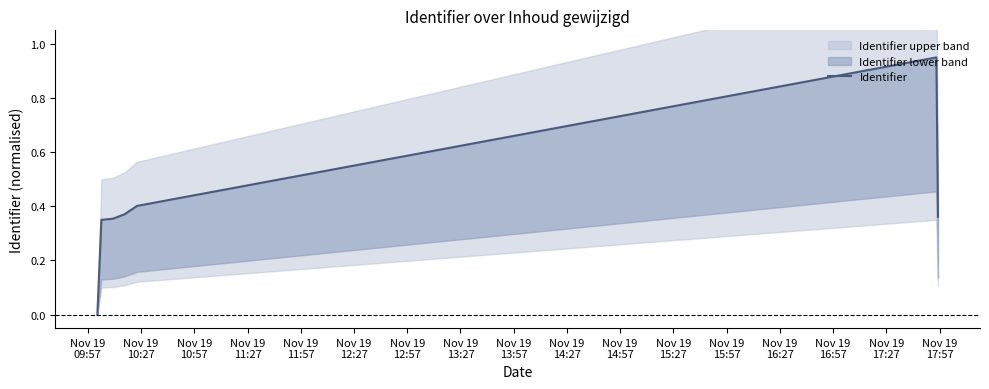

Is it true that the value at Nov 19
11:57 is 0.2?

False